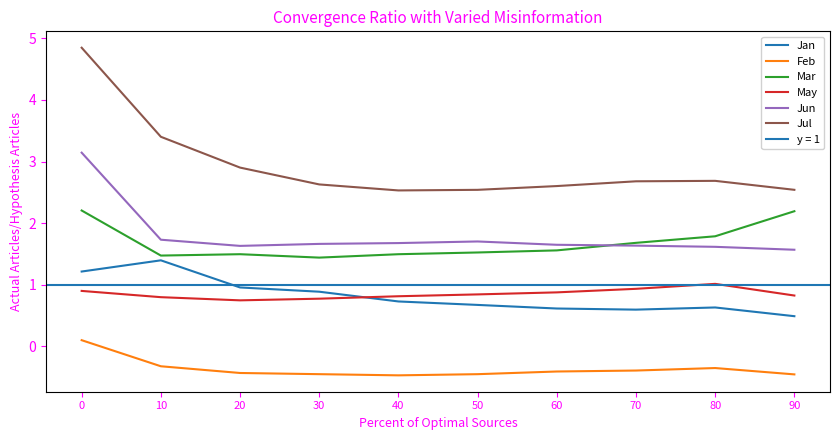

True or false: May and Jun cross at least once.

False